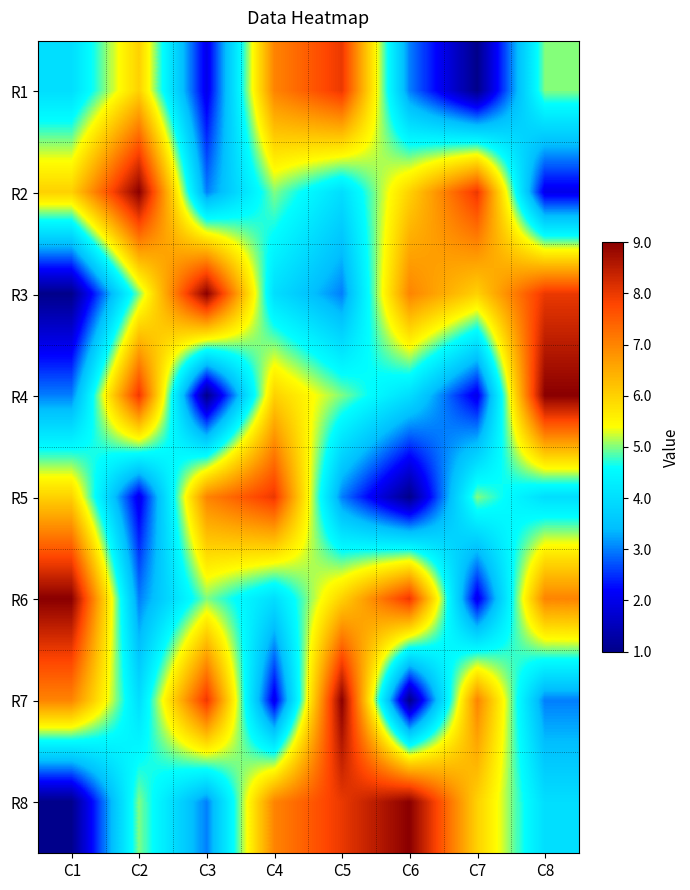

At which category is the sum across all series the highest?

C5